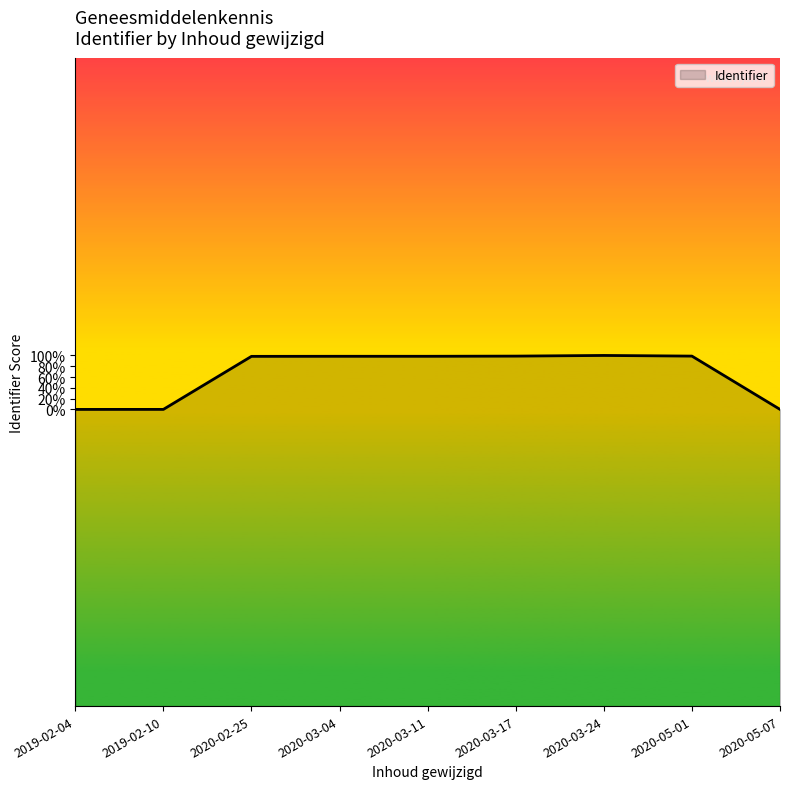

True or false: there are more than 0 points higher than both neighbors.

True